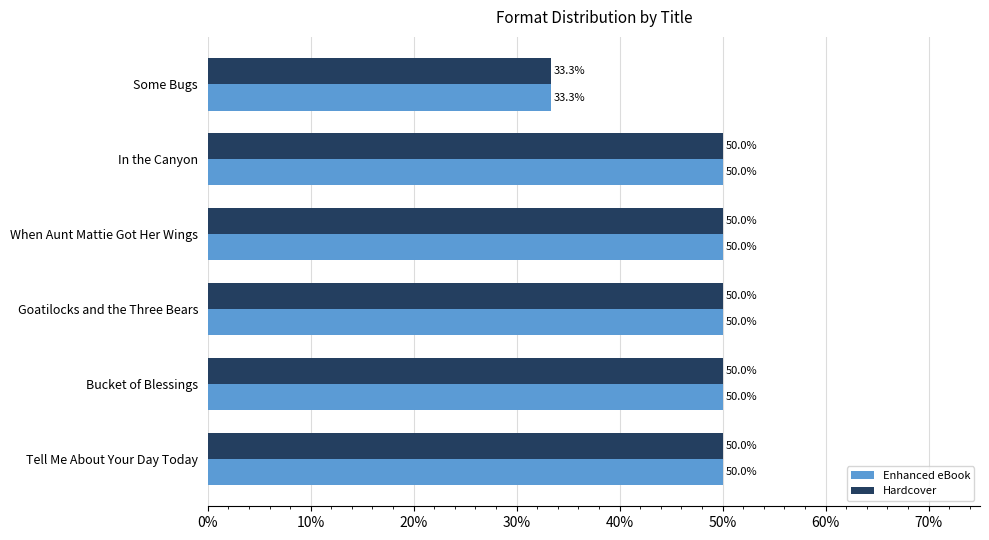

What is the highest value of the Hardcover series?

50.0